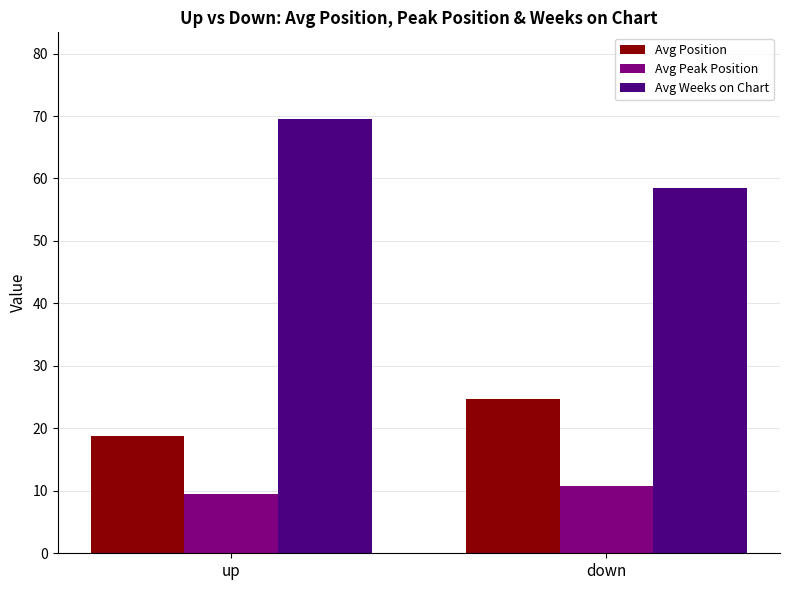

What position from the left is up?

1